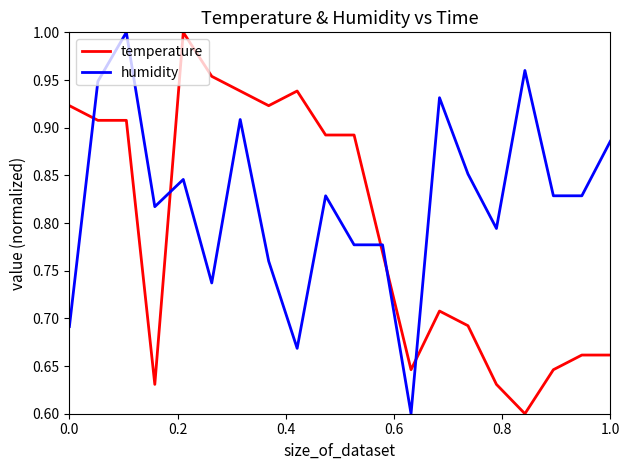

Count the number of data series in this chart.

2